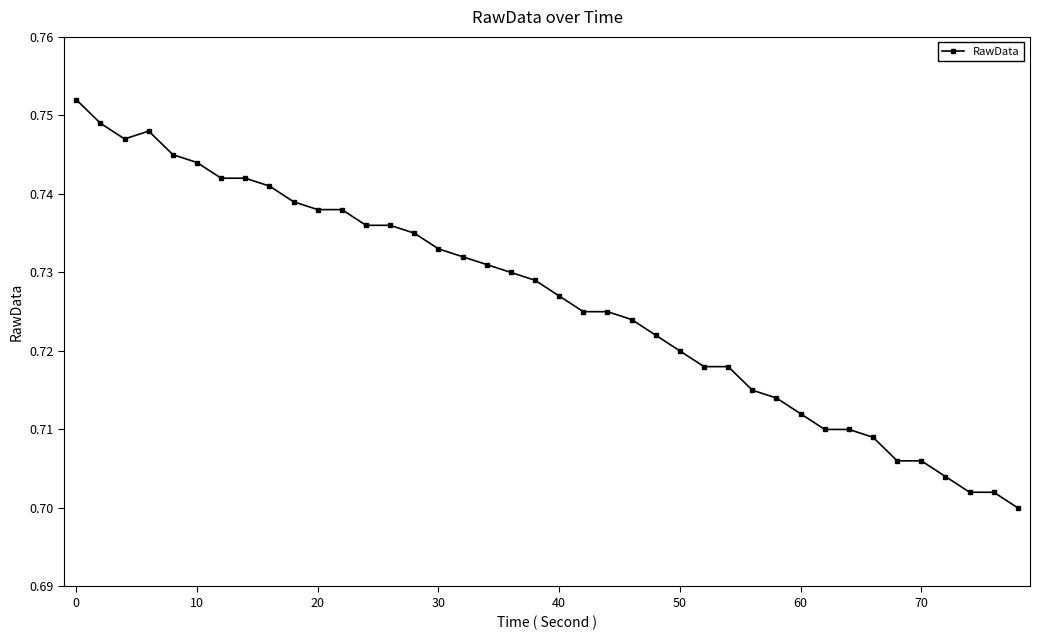

True or false: there are more than 0 points higher than both neighbors.

True